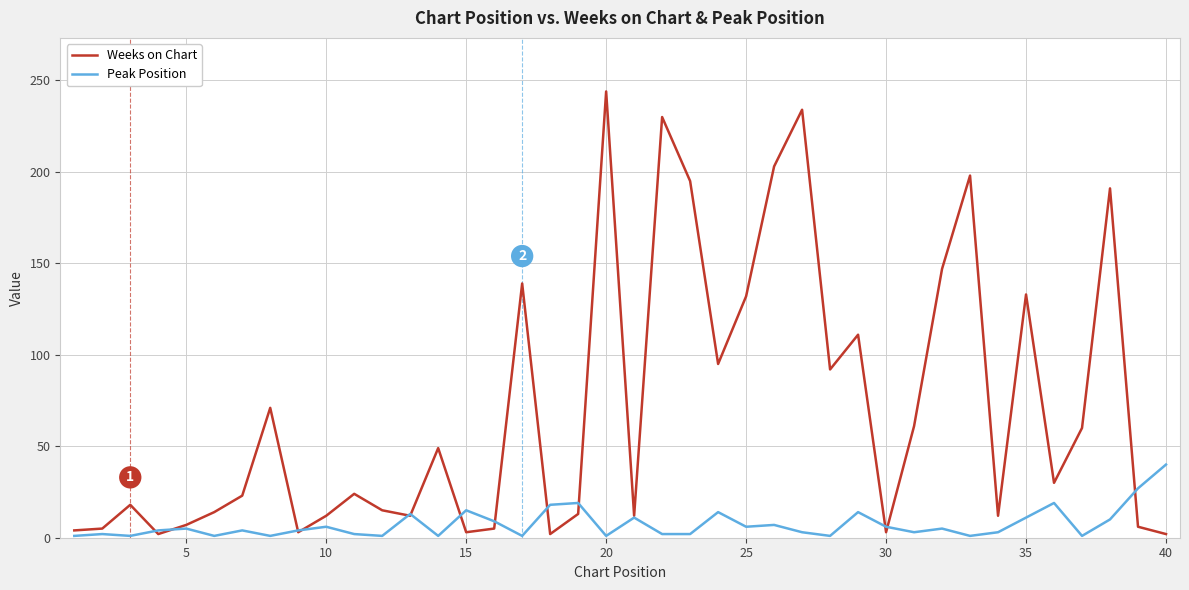

Does the chart have visible grid lines?

Yes